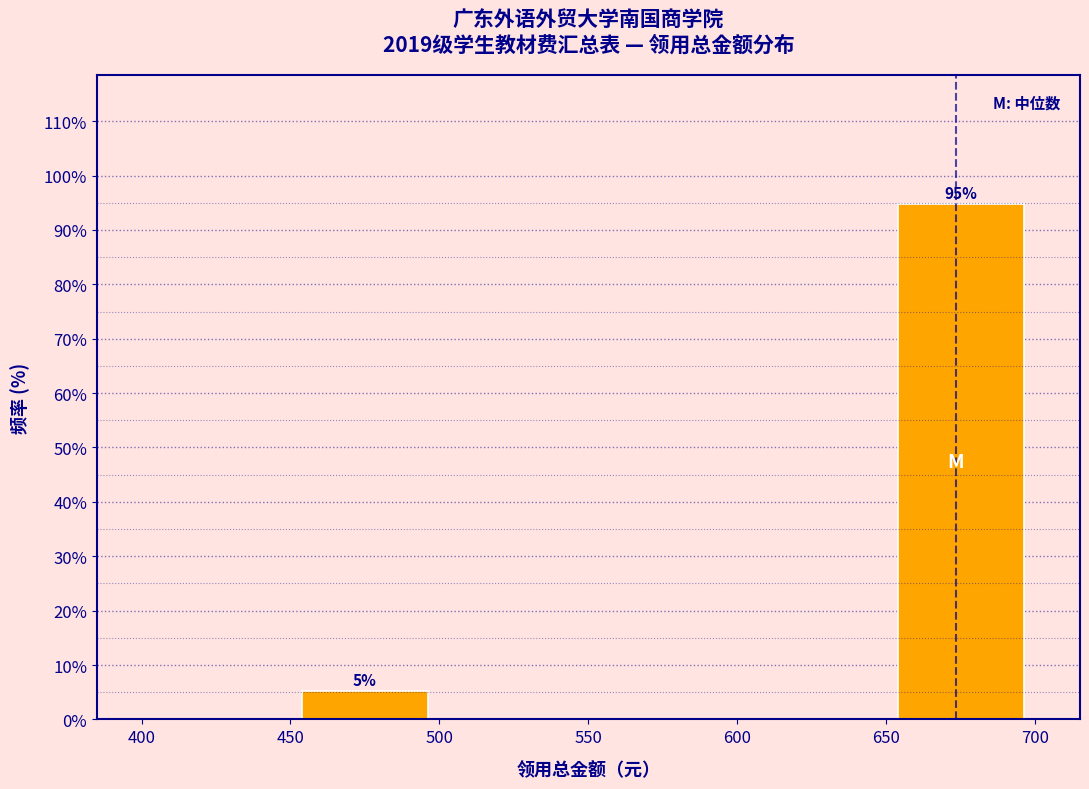

Which range on the x-axis has the tallest bar?

650 to 700